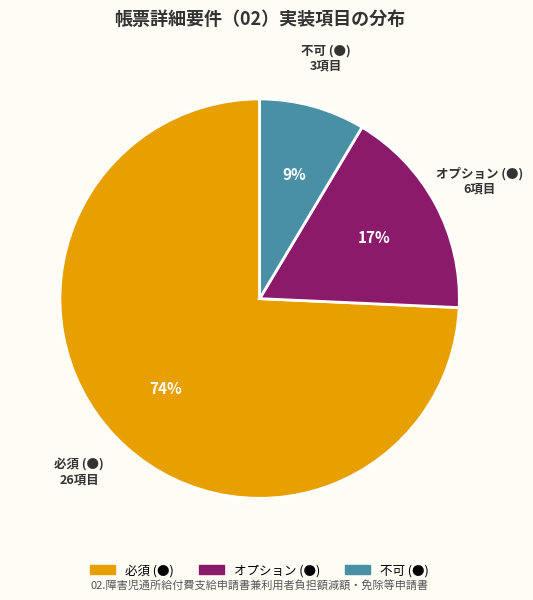

Which slice represents more than half of the pie?

必須 (●)